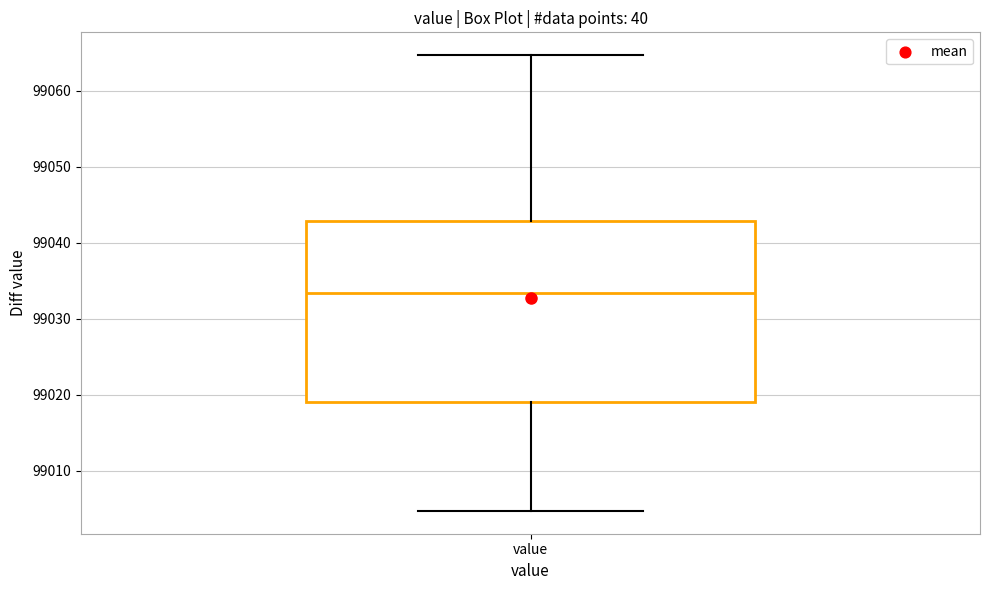

Transcribe this box plot: give where the median line is, the range the box spans, and where the two whiskers end, as read against the y-axis. The values are not printed on the chart, so give them approximately, as read against the axis.

median 99033, box 99019 to 99043, whiskers 99005 to 99065